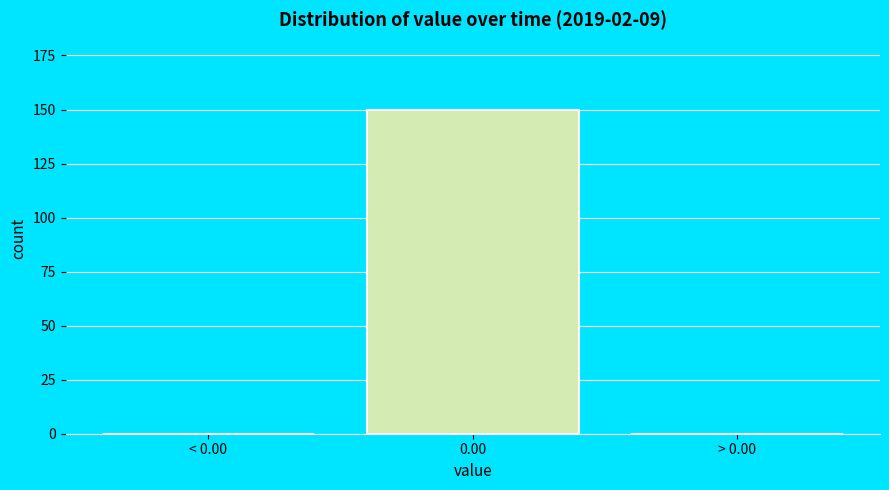

Reading right to left, extract all data points from this chart.

> 0.00=0	0.00=150	< 0.00=0